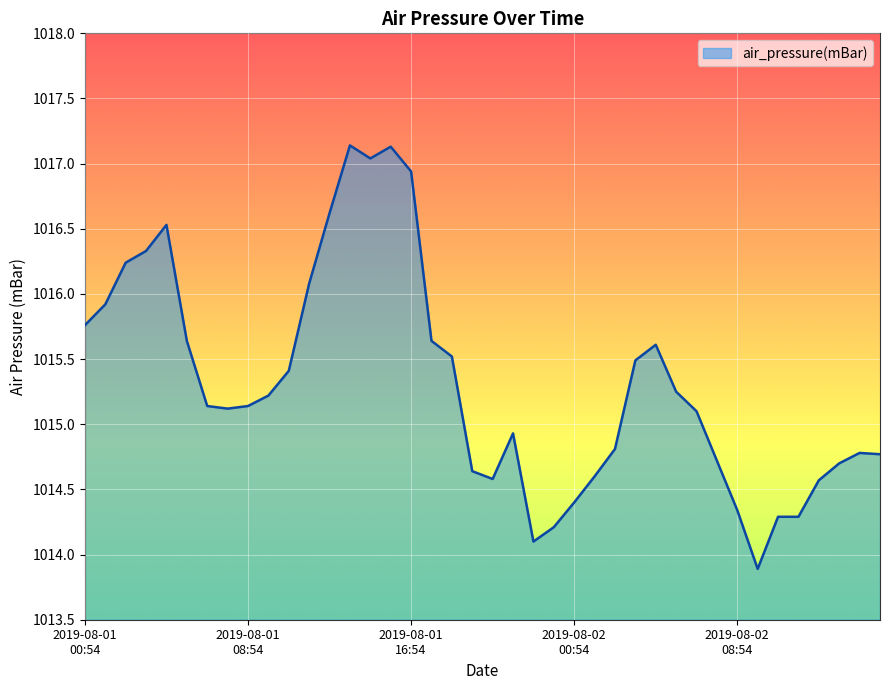

Count the number of categories in the chart.

40